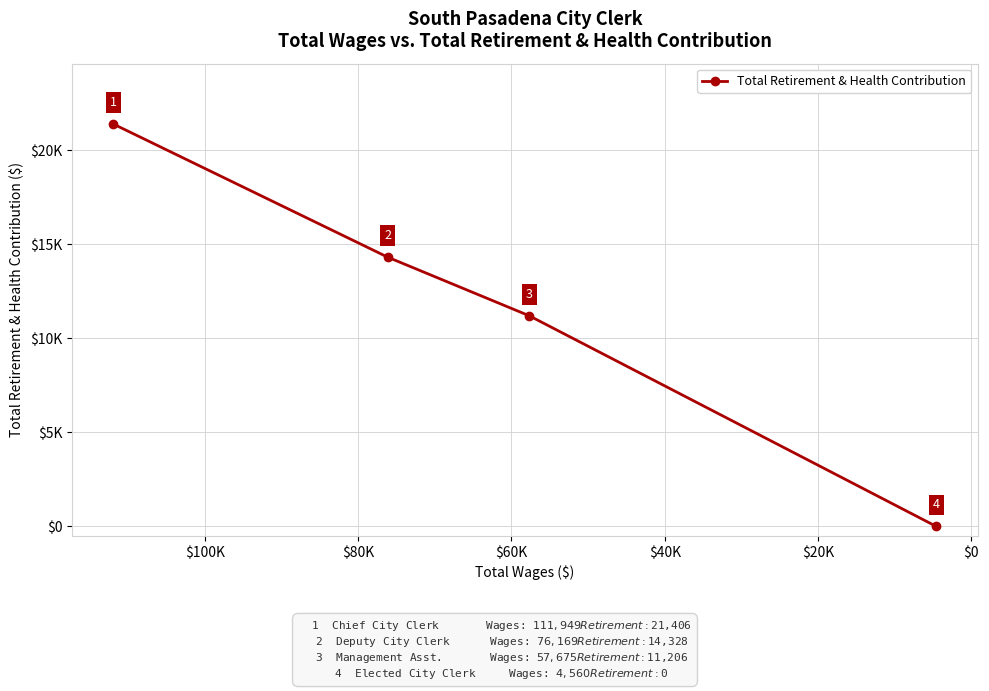

Approximately how many times larger is the value at $0 compared to $20K?

1.3